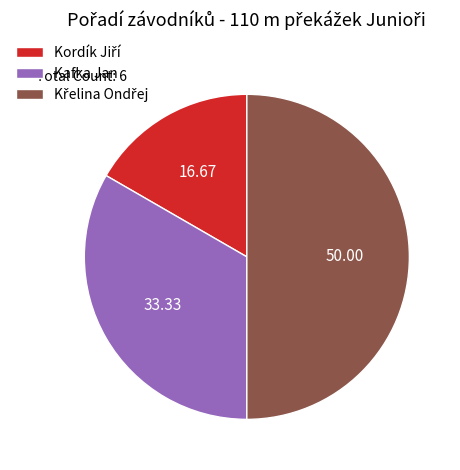

Does Kafka Jan account for over 50% of the chart?

No